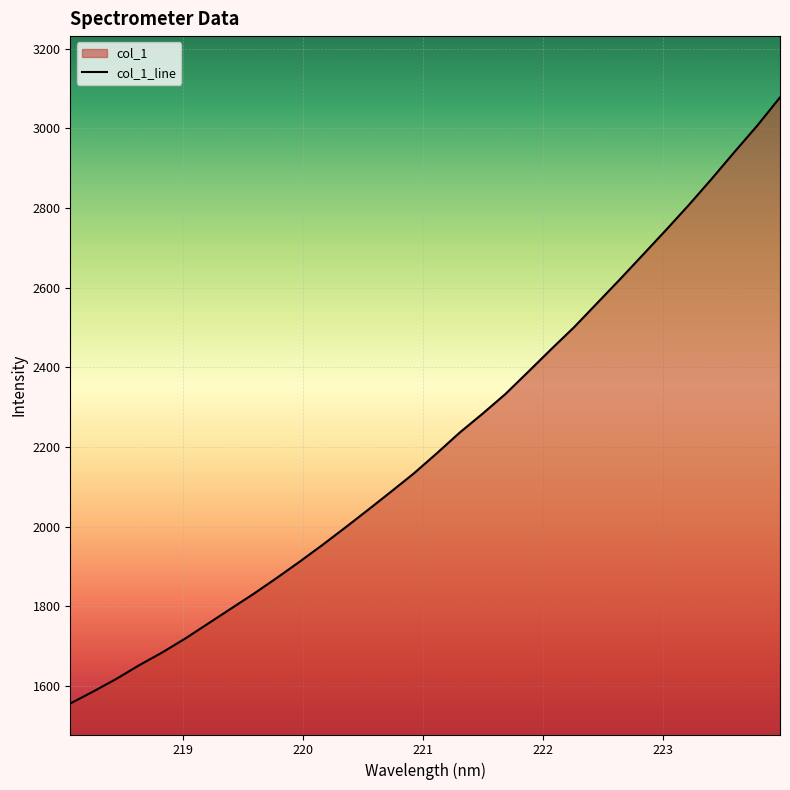

What is the difference between the maximum and minimum values?

1521.6